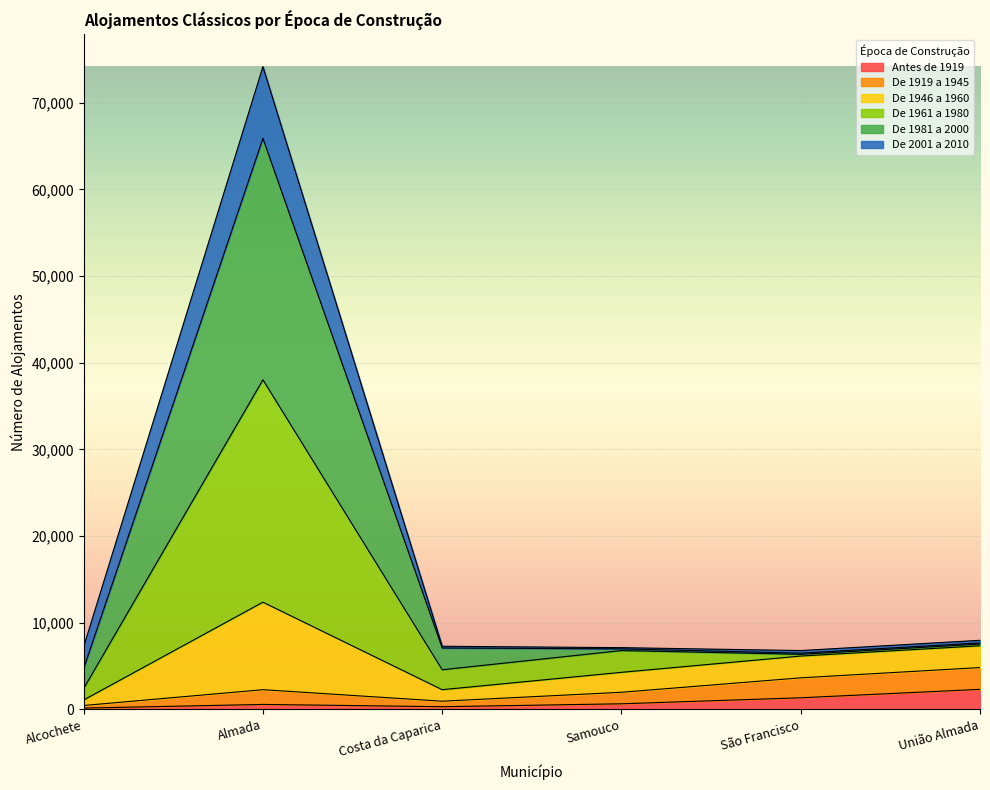

At which category is the sum across all series the highest?

Almada